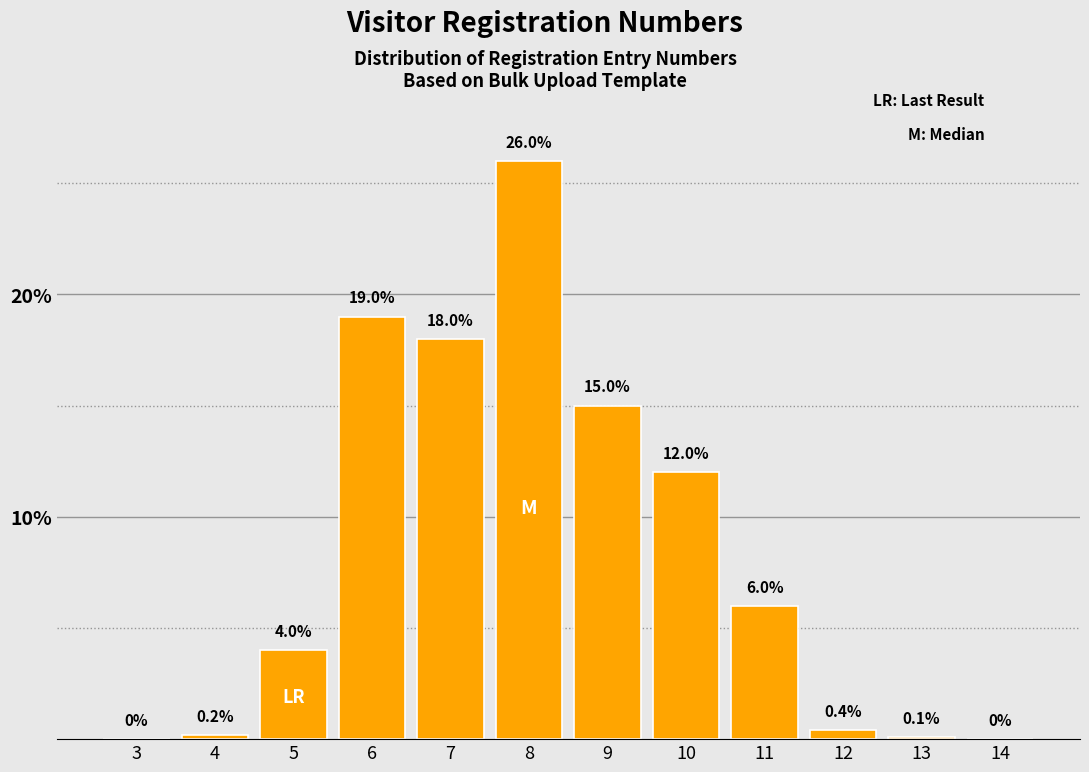

Reading left to right, what are all the values shown in this chart?

3=0.0	4=0.2	5=4.0	6=19.0	7=18.0	8=26.0	9=15.0	10=12.0	11=6.0	12=0.4	13=0.1	14=0.0